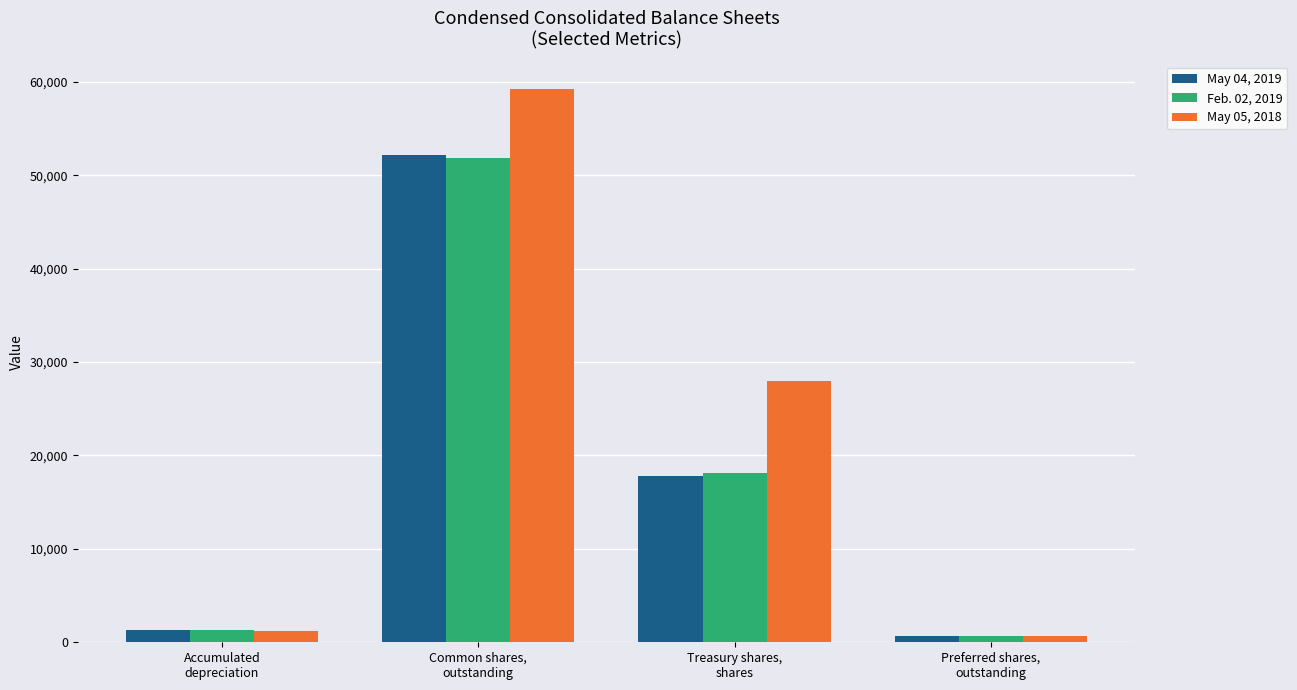

What is the minimum value shown in the chart?

625.0